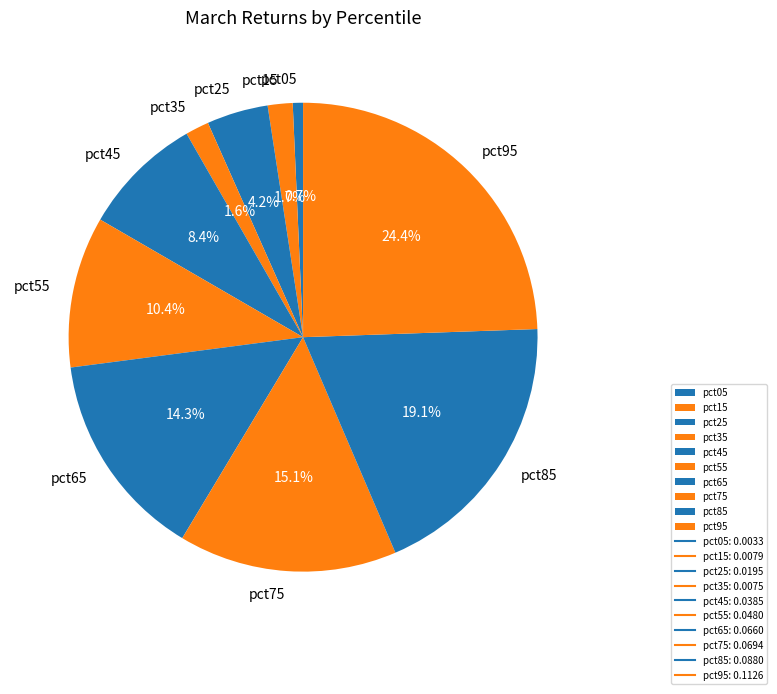

Is pct65 the majority of the pie?

No